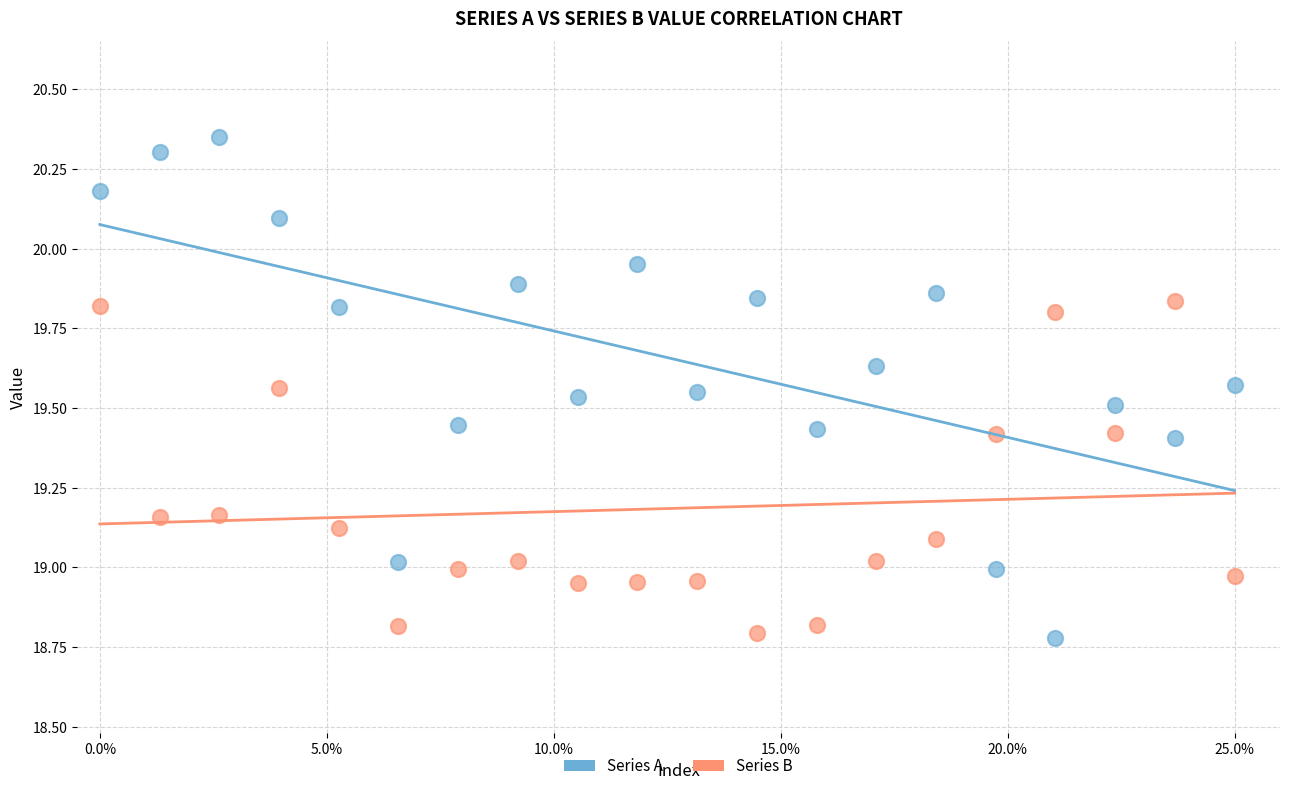

Across all data points, what is the range of X values (max minus min)?

25.0